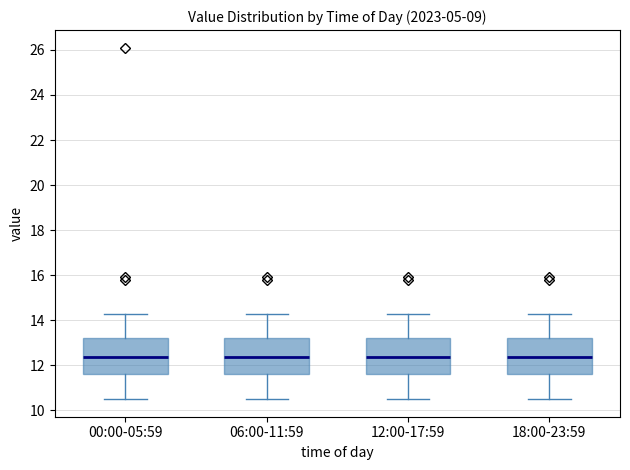

Reading left to right, read every box against the y-axis: the position of its median line, the range the box covers, and the ends of its whiskers. The values are not printed on the chart, so give them approximately, as read against the axis.

00:00-05:59: median 12.4, box 11.6 to 13.2, whiskers 10.6 to 14.4
06:00-11:59: median 12.4, box 11.6 to 13.2, whiskers 10.6 to 14.4
12:00-17:59: median 12.4, box 11.6 to 13.2, whiskers 10.6 to 14.4
18:00-23:59: median 12.4, box 11.6 to 13.2, whiskers 10.6 to 14.4